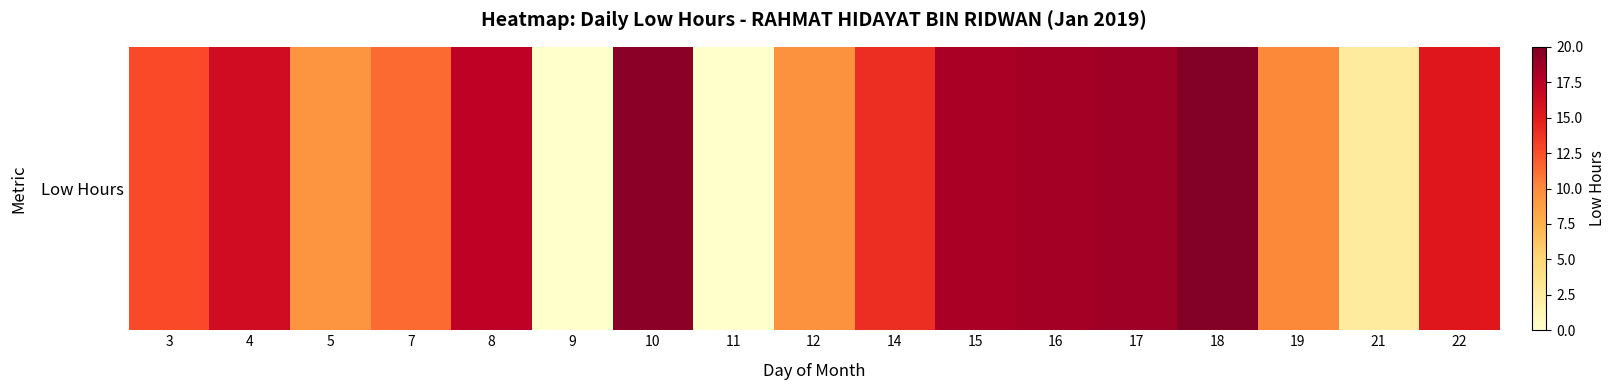

How many data points does each series have?

17